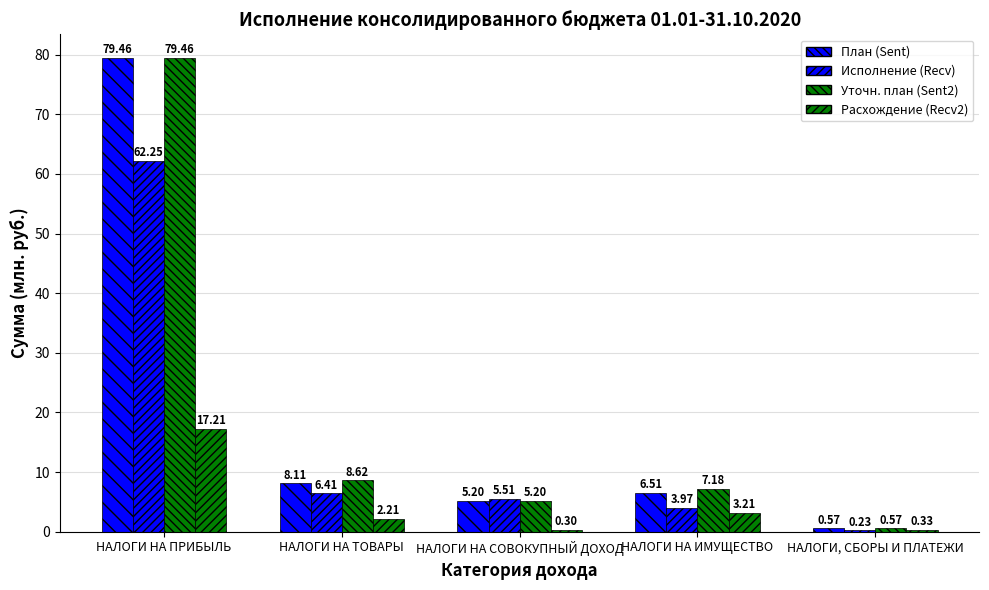

What position from the right is НАЛОГИ, СБОРЫ И ПЛАТЕЖИ?

1